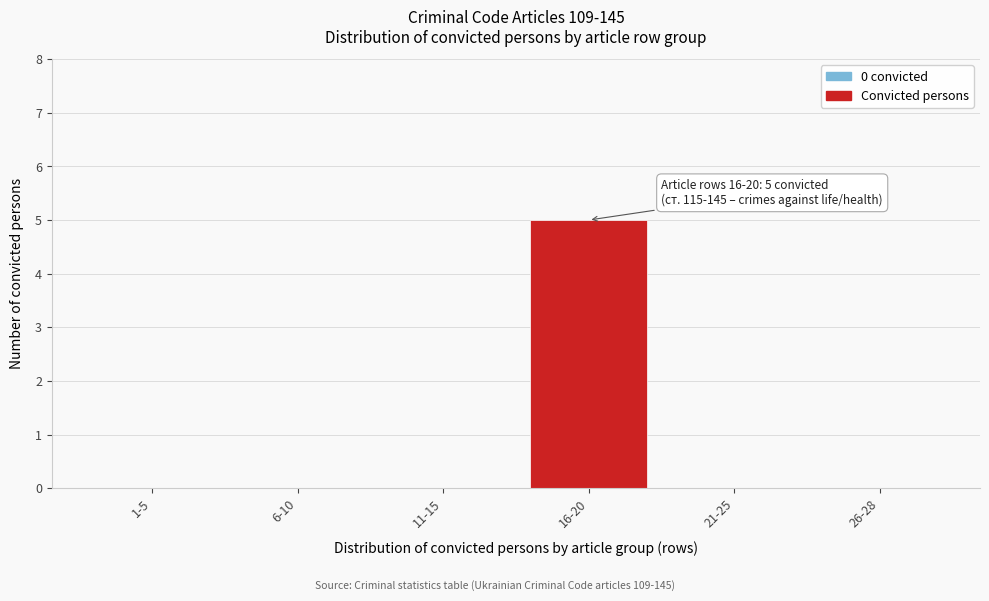

Reading left to right, list all the values displayed in this chart.

1-5=0	6-10=0	11-15=0	16-20=5	21-25=0	26-28=0